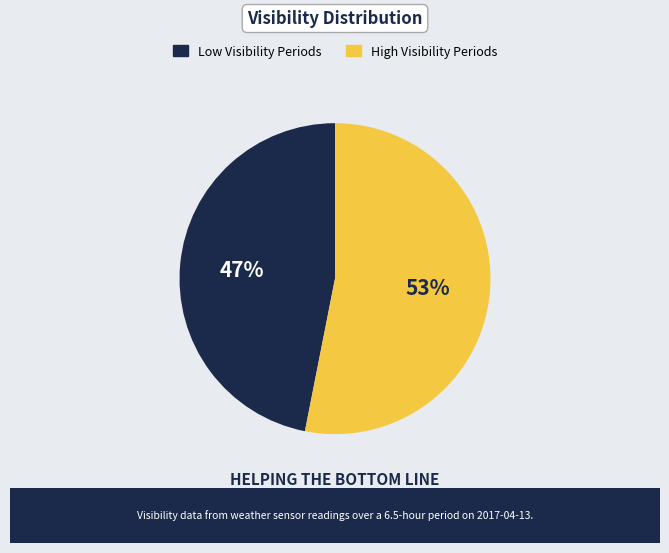

Is there a majority slice in this chart?

Yes